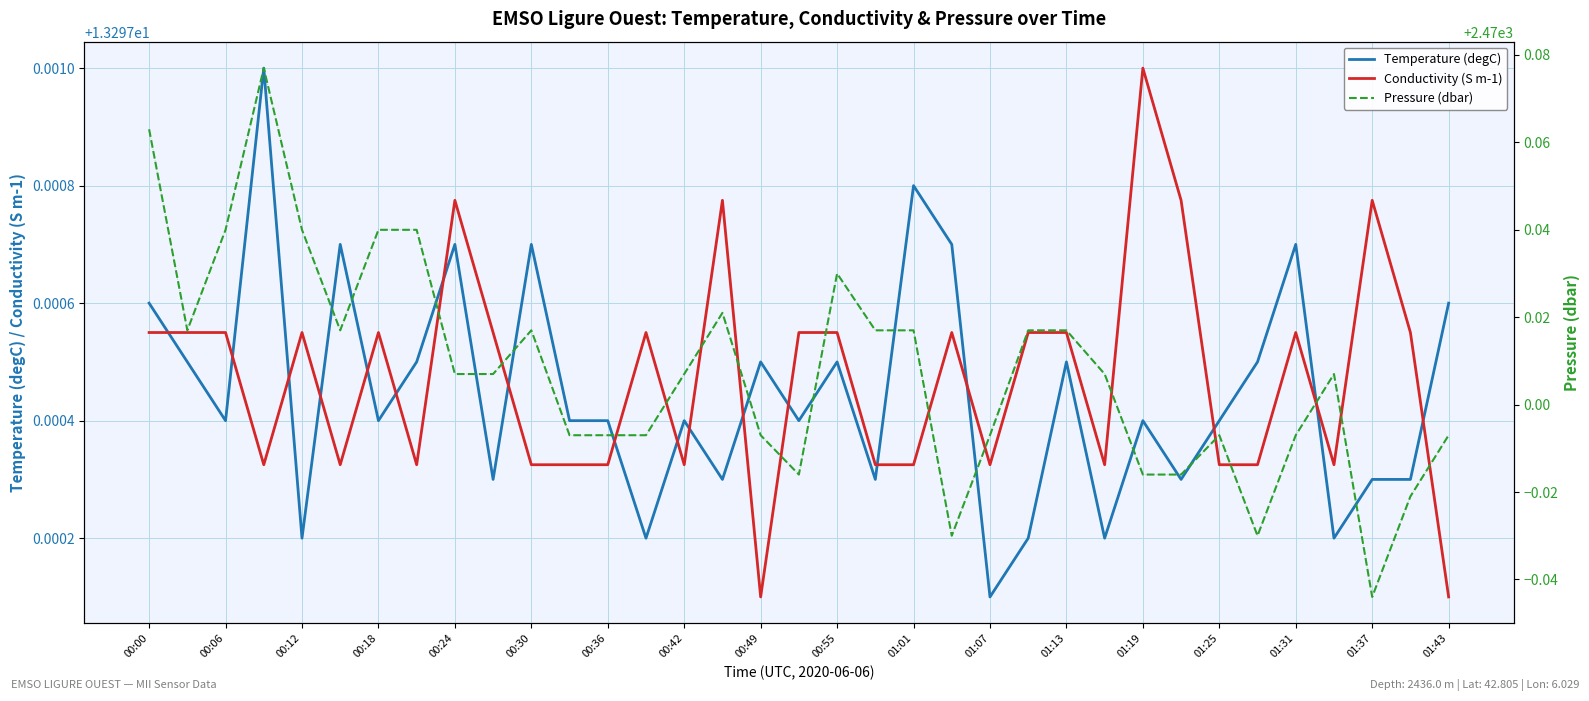

Does the chart have visible grid lines?

Yes